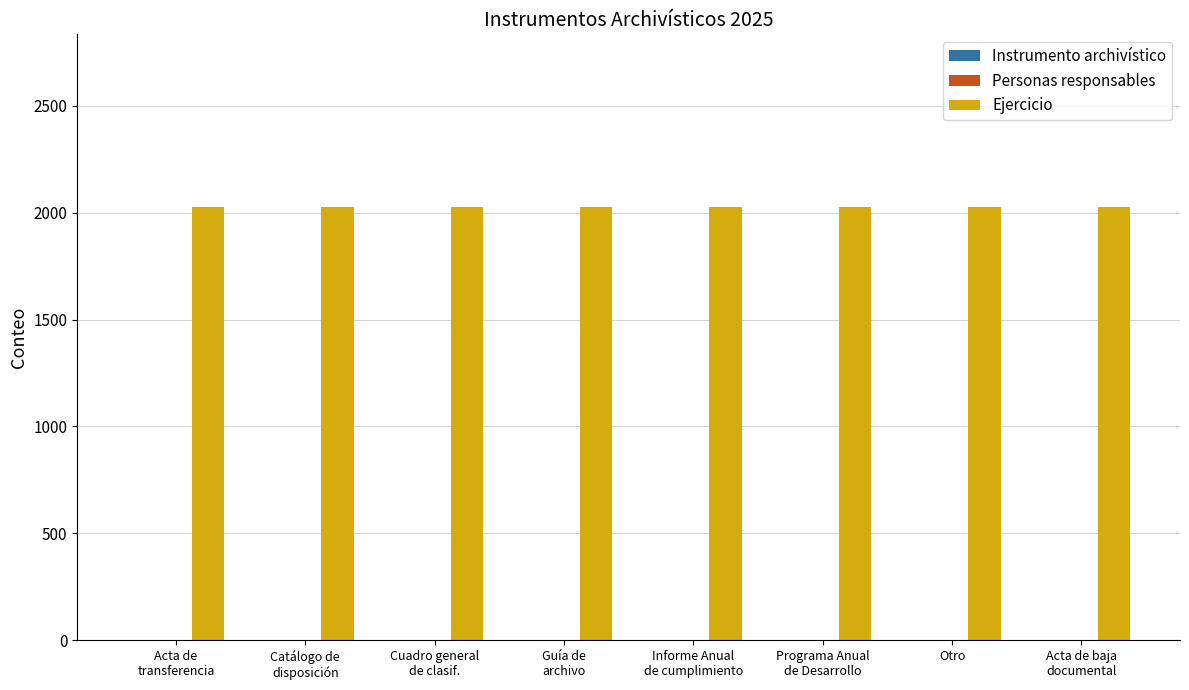

Which series has the largest total across all categories?

Ejercicio